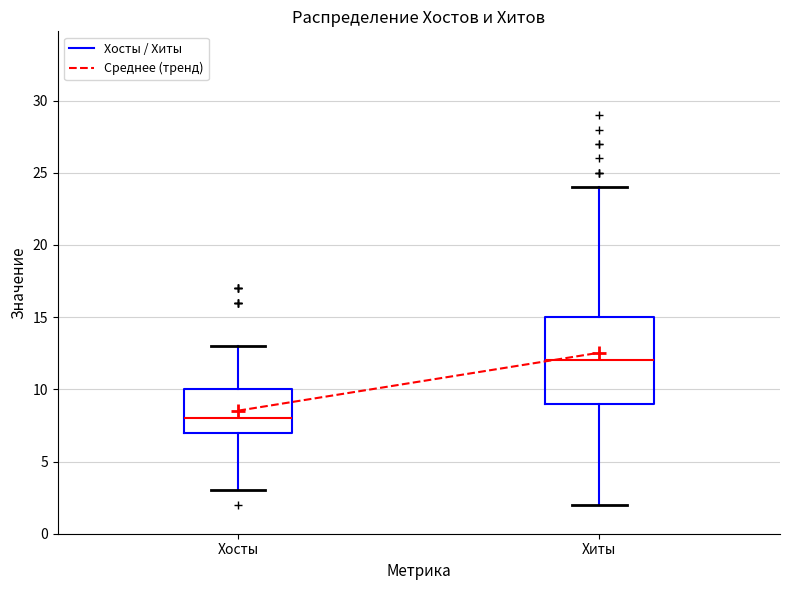

Reading left to right, transcribe this box plot: for each box, give where its median line is, the range the box spans, and where its two whiskers end, as read against the y-axis. The values are not printed on the chart, so give them approximately, as read against the axis.

Хосты: median 8, box 7 to 10, whiskers 3 to 13
Хиты: median 12, box 9 to 15, whiskers 2 to 24